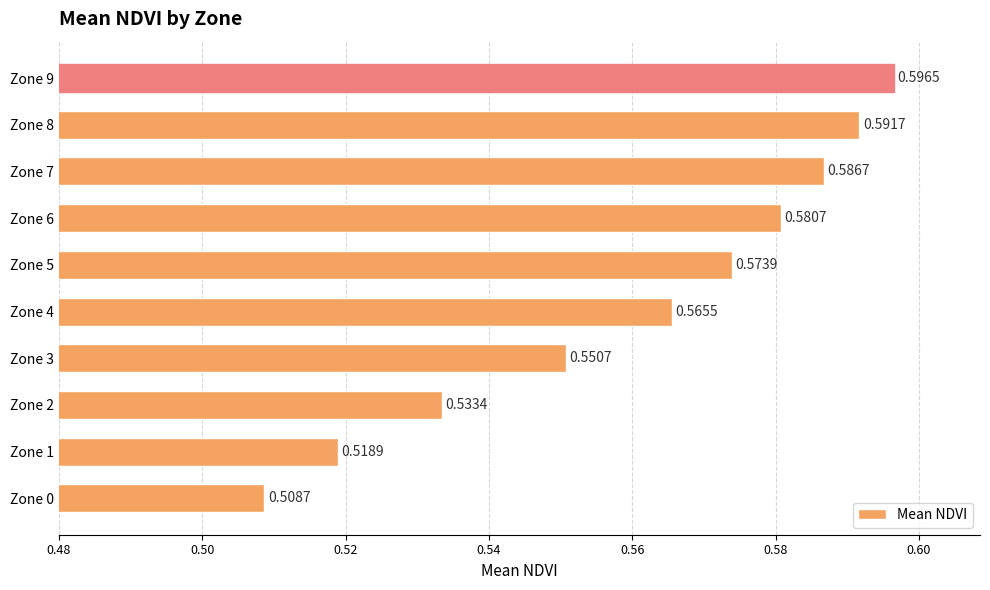

Does the chart contain any negative values?

No